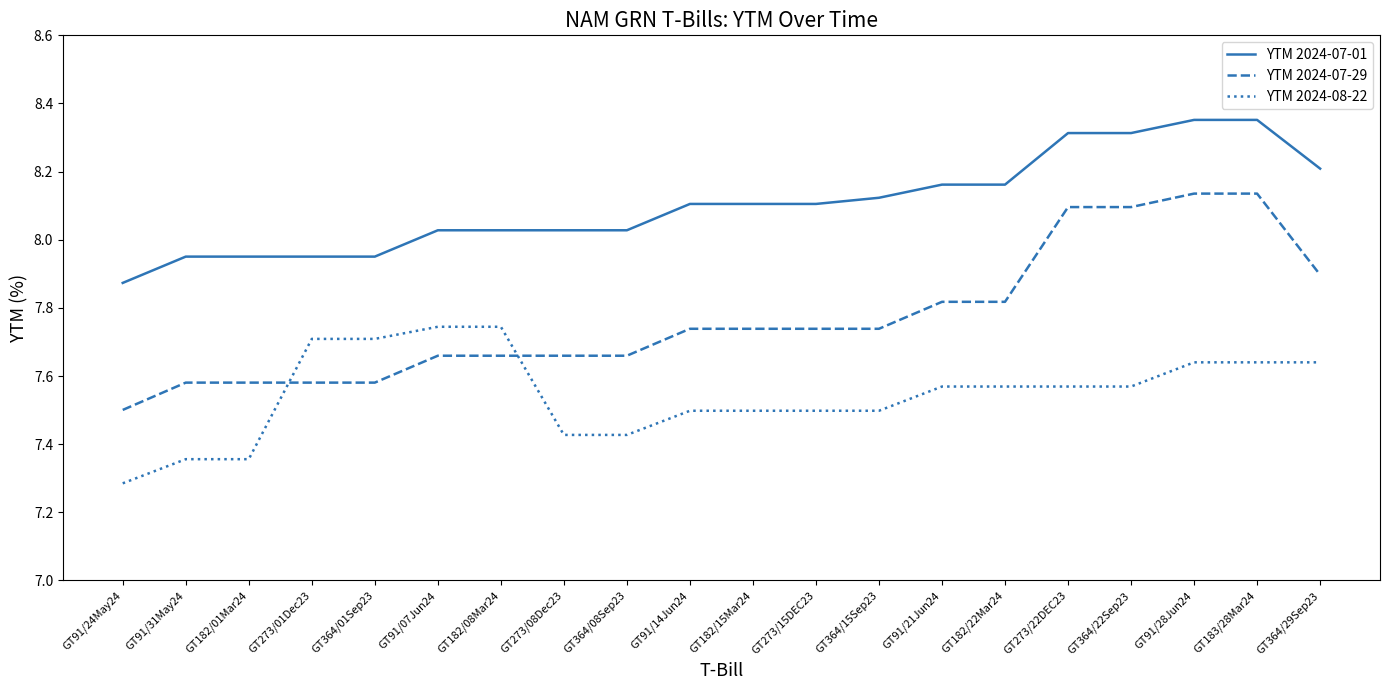

True or false: YTM 2024-08-22 and YTM 2024-07-01 intersect in this chart.

False